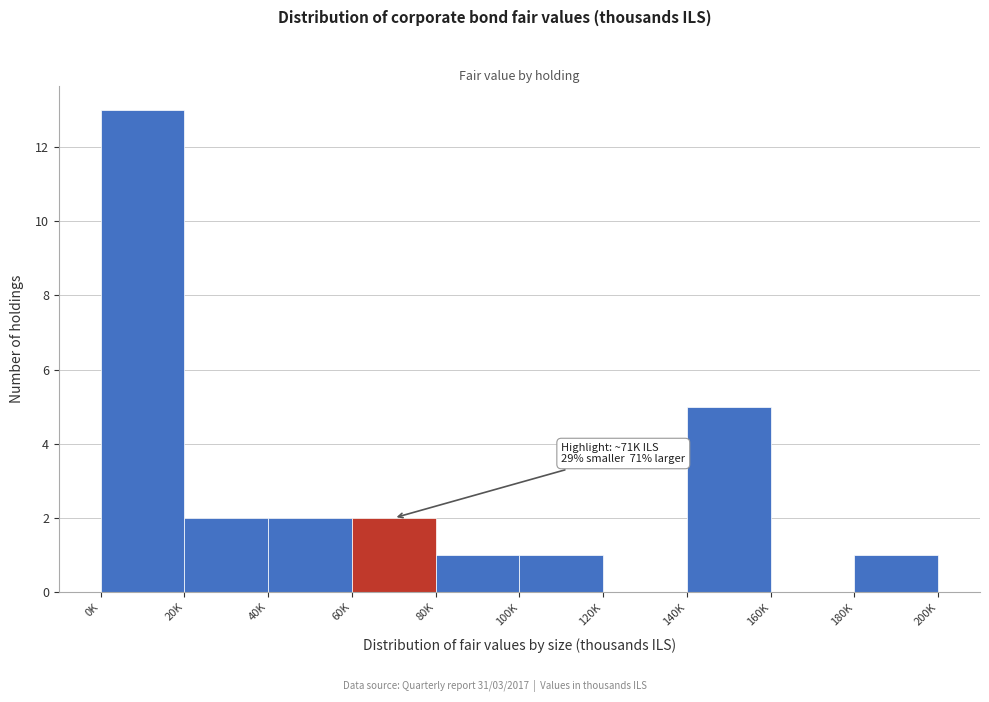

Reading left to right, extract all data points from this chart.

0K=13	20K=2	40K=2	60K=2	80K=1	100K=1	120K=0	140K=5	160K=0	180K=1